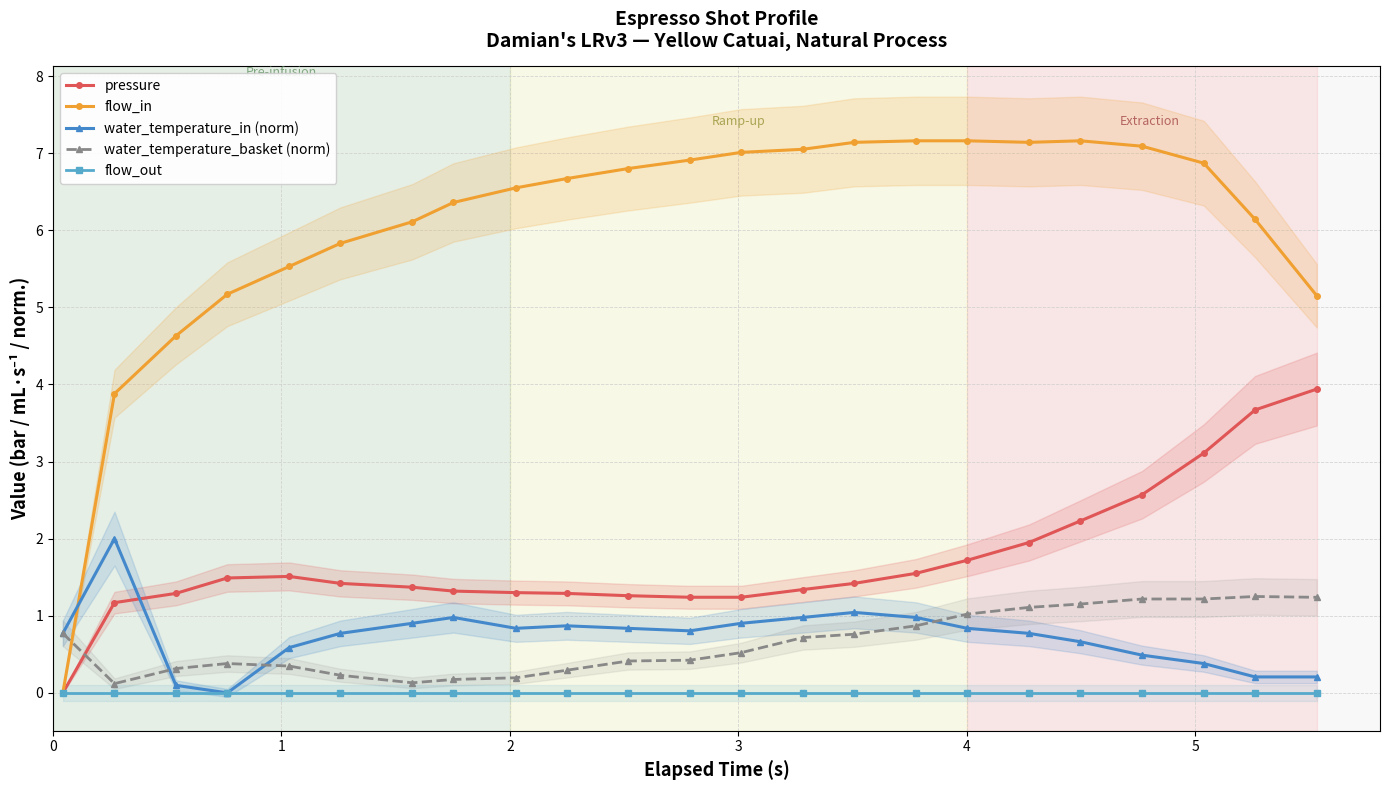

Which series ends up on top after the final intersection of flow_in and water_temperature_in (norm)?

flow_in